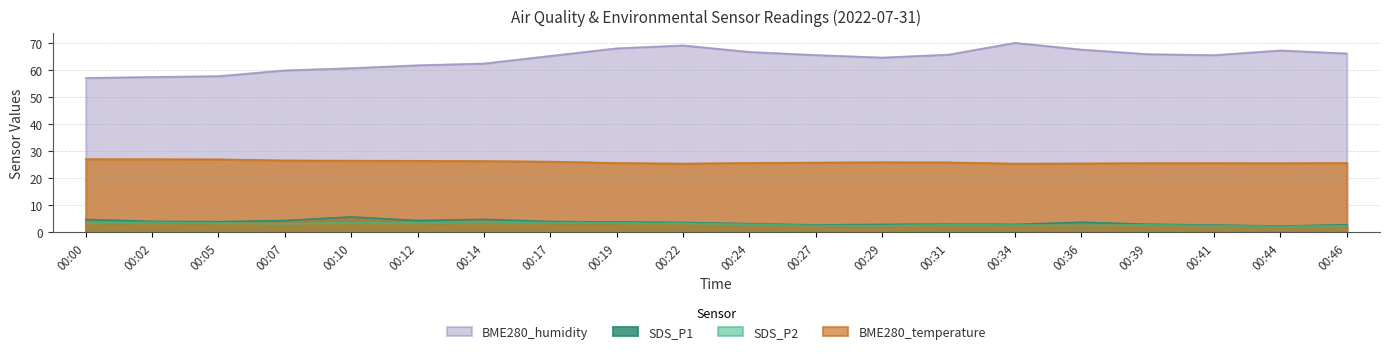

True or false: BME280_humidity has a value of 65.6 at 00:27.

True